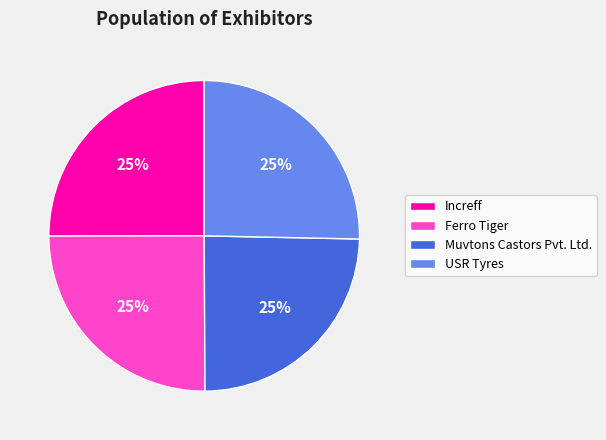

Does Ferro Tiger account for over 50% of the chart?

No